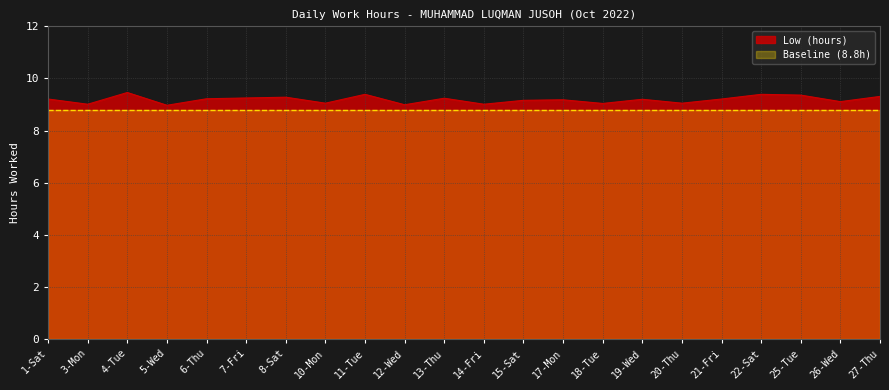

What is the average value?

9.2